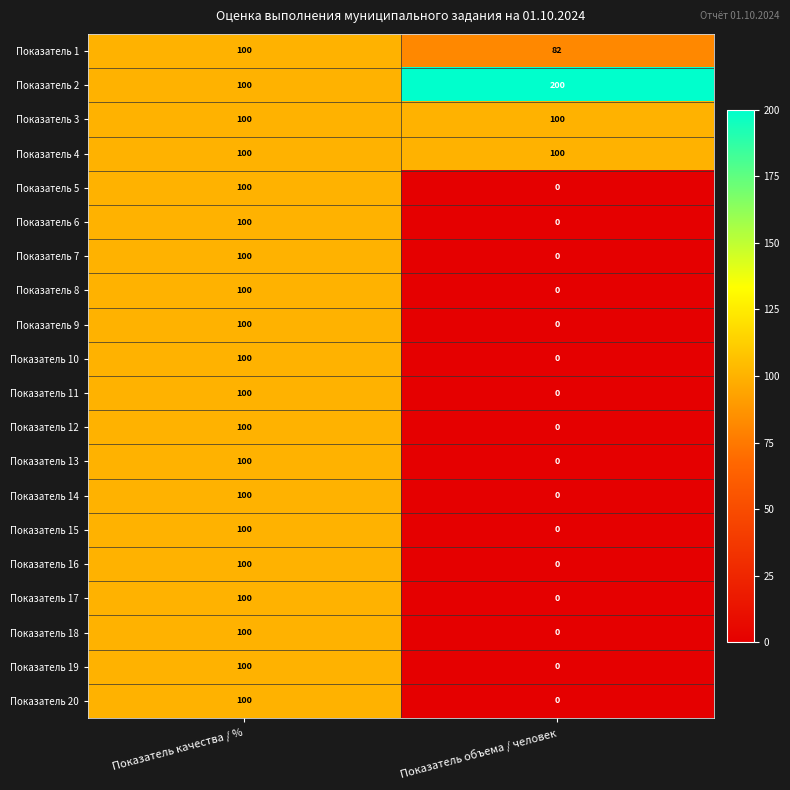

How many data points does each series have?

2